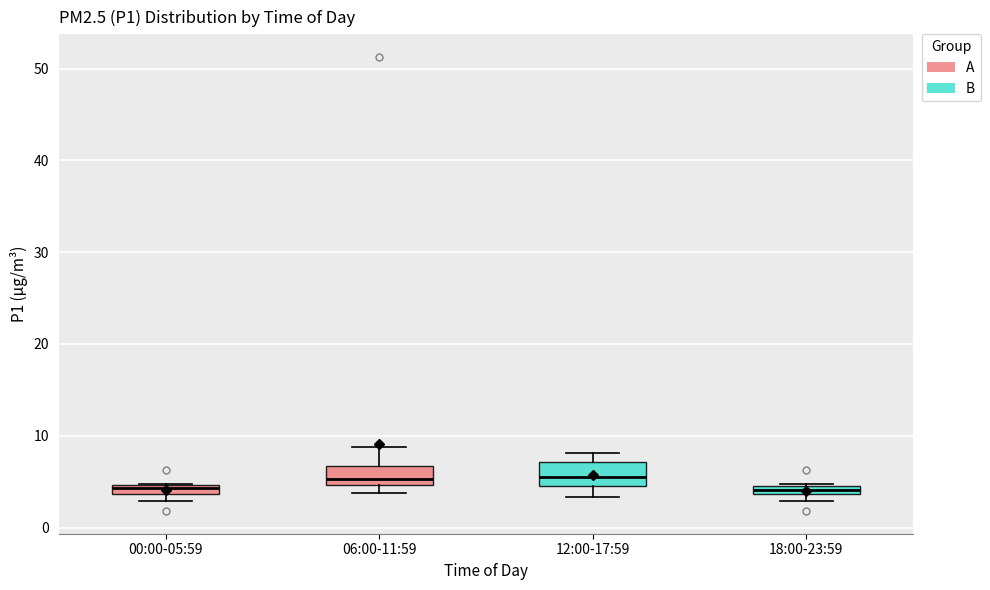

Where is the upper edge of the box for 00:00-05:59 on the y-axis? The values are not printed on the chart, so give them approximately, as read against the axis.

5